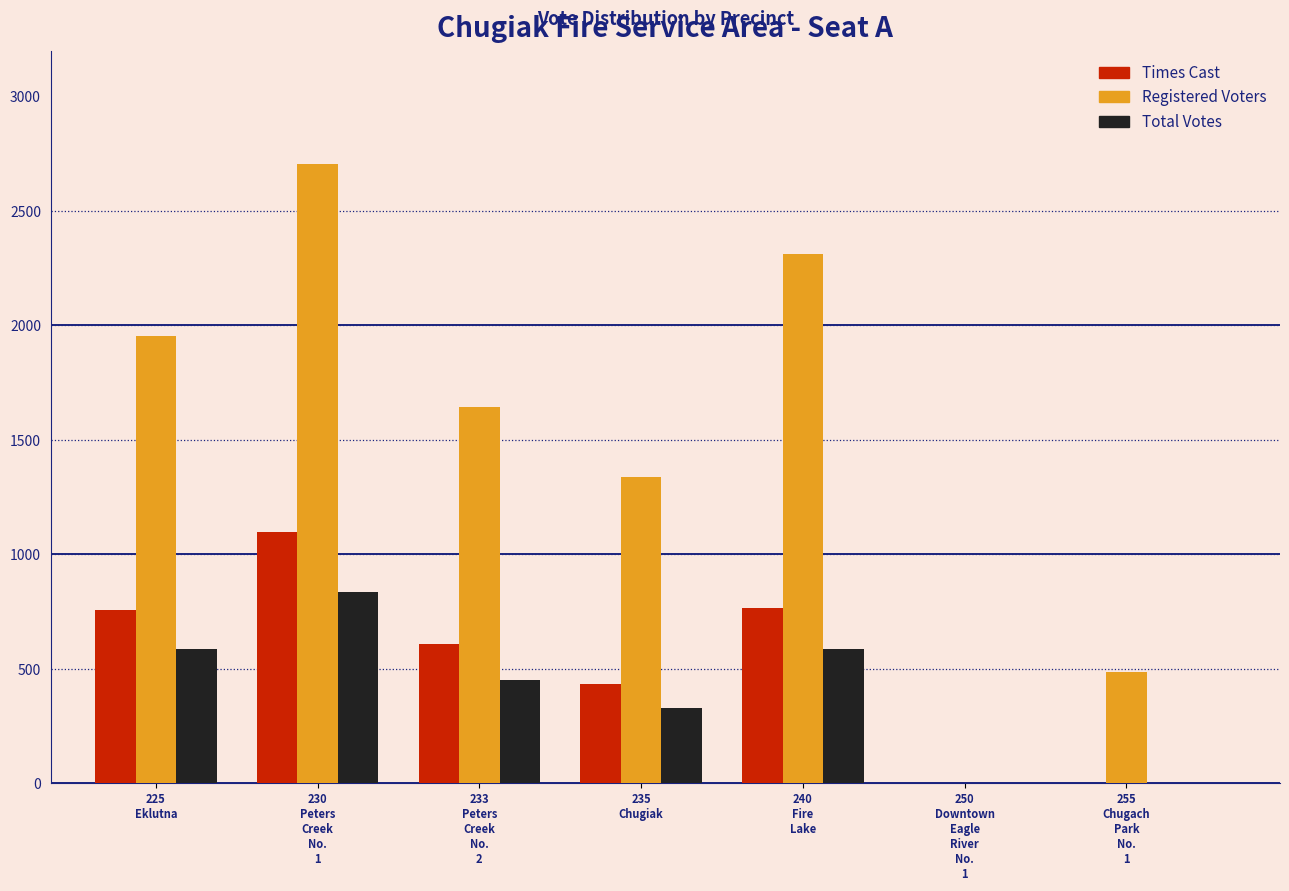

What is the maximum value shown in the chart?

2704